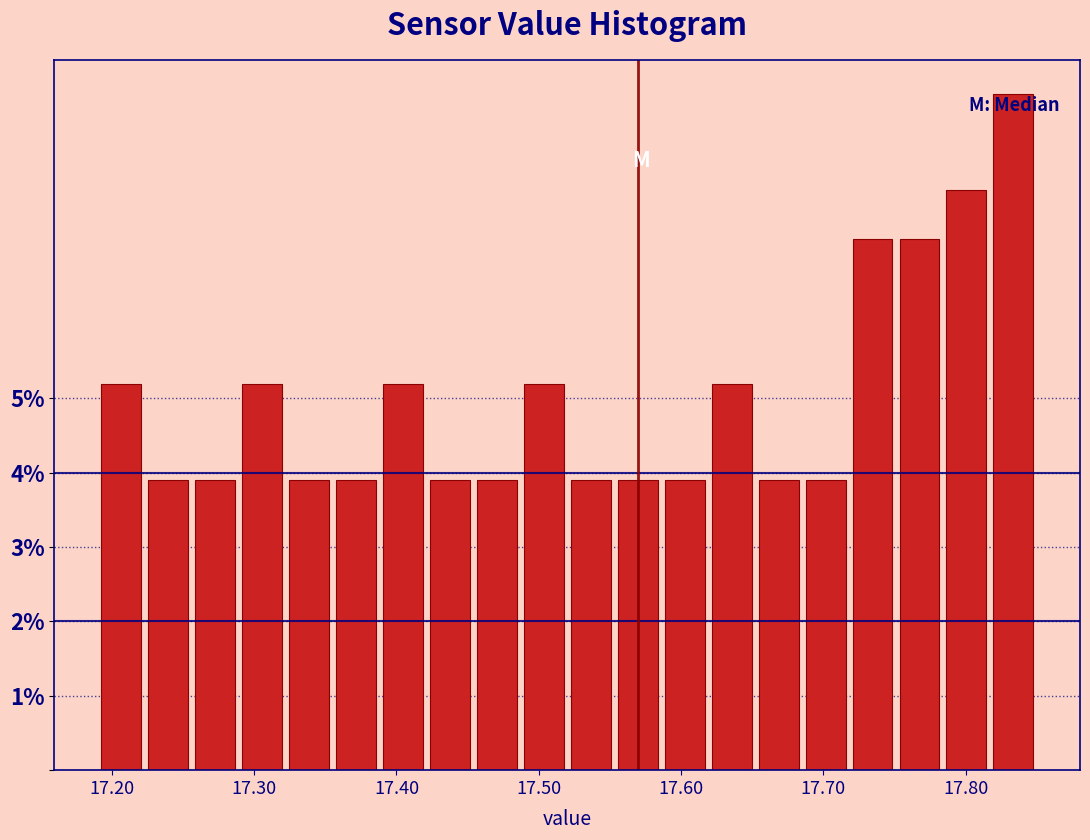

Around what value on the x-axis is the tallest bar? Give the approximate position of its centre, as read against the axis.

17.83